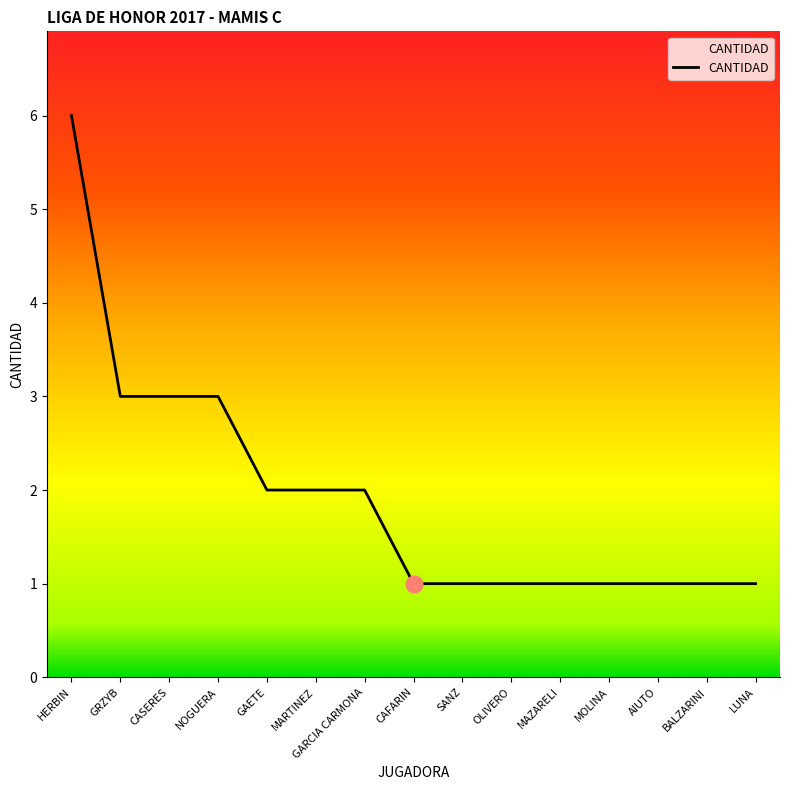

What is the difference between the maximum and minimum values?

5